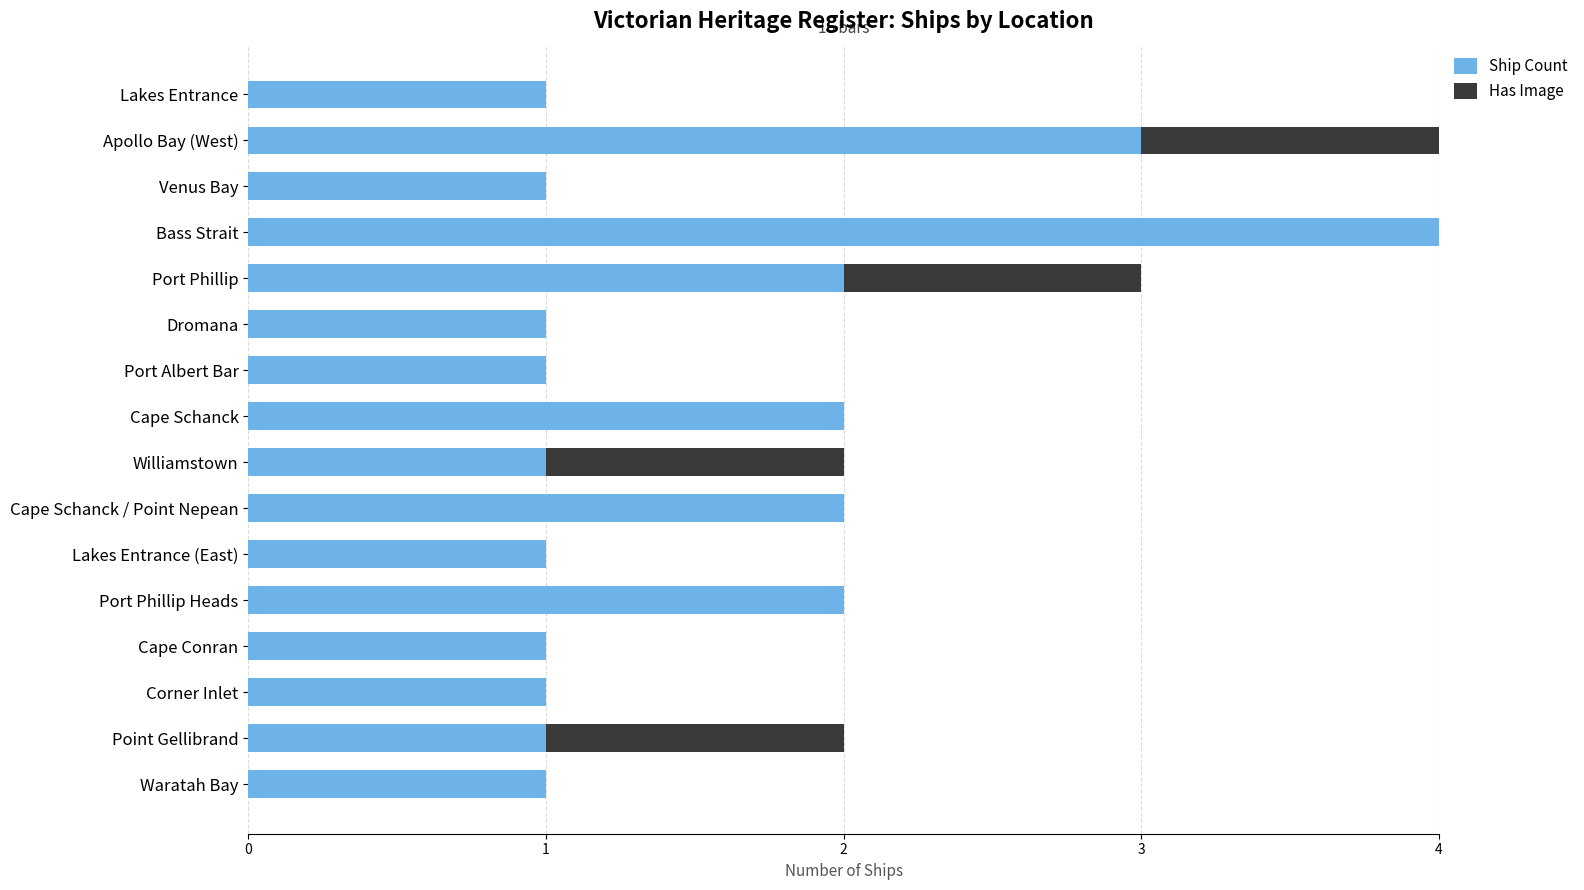

True or false: Ship Count has a value of 1 at Williamstown.

True